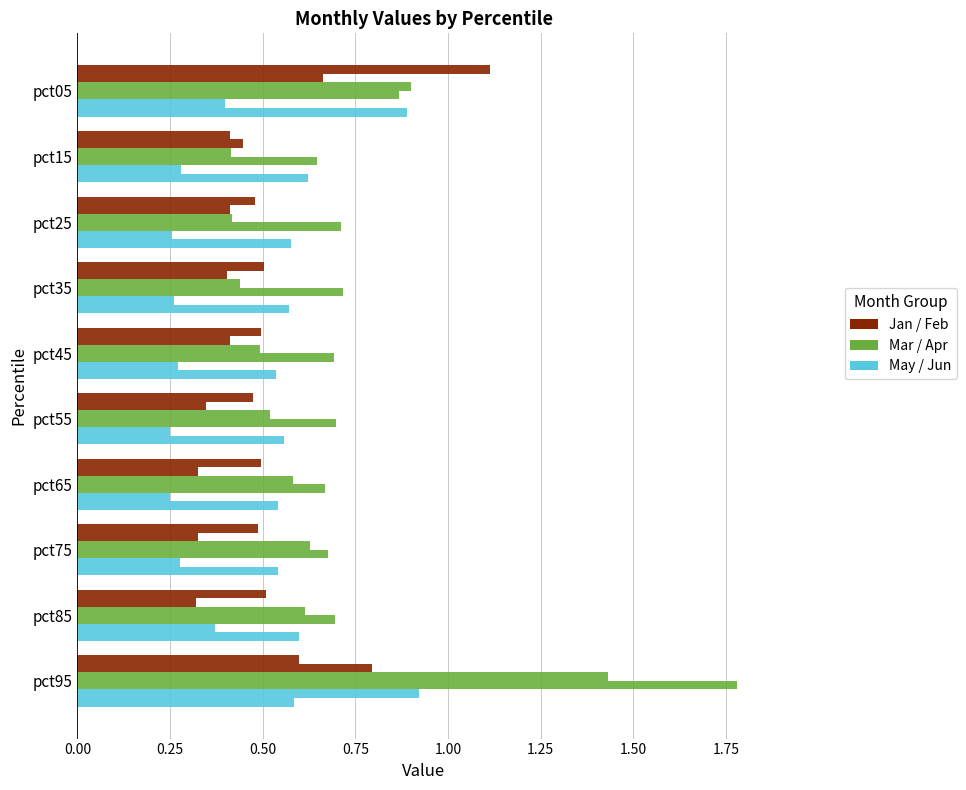

Reading left to right, transcribe all the data shown in this chart.

Jan: 1.1	0.4	0.5	0.5	0.5	0.5	0.5	0.5	0.5	0.6
Feb: 0.7	0.4	0.4	0.4	0.4	0.3	0.3	0.3	0.3	0.8
Mar: 0.9	0.4	0.4	0.4	0.5	0.5	0.6	0.6	0.6	1.4
Apr: 0.9	0.6	0.7	0.7	0.7	0.7	0.7	0.7	0.7	1.8
May: 0.4	0.3	0.3	0.3	0.3	0.2	0.3	0.3	0.4	0.9
Jun: 0.9	0.6	0.6	0.6	0.5	0.6	0.5	0.5	0.6	0.6